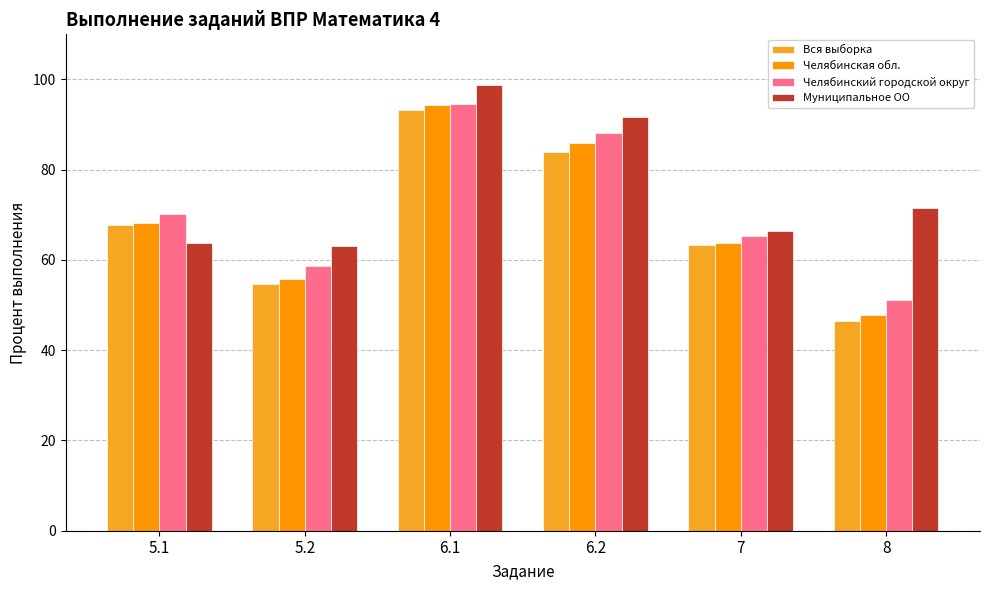

At how many categories does at least one series exceed 85?

2